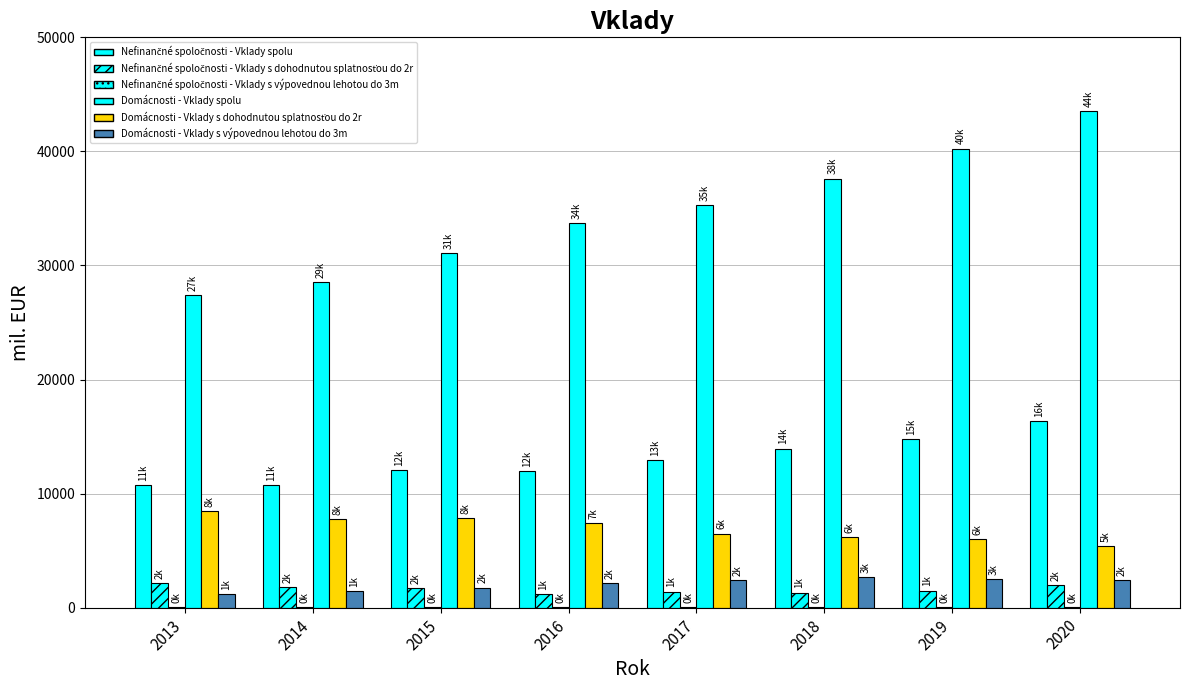

Count the number of categories in the chart.

8